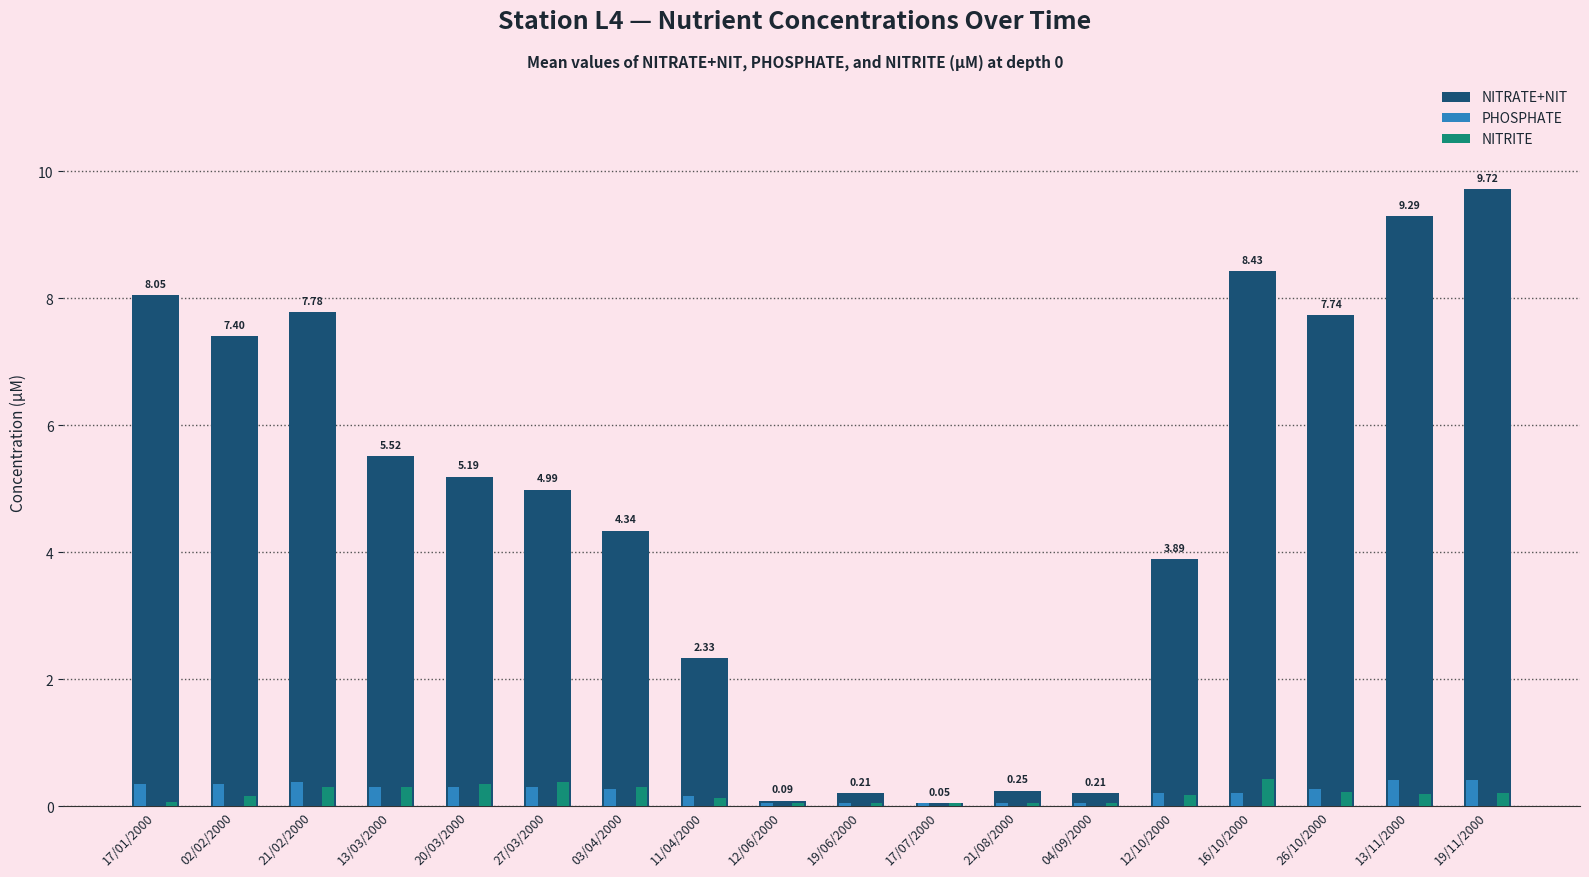

What is the label of the 8th bar from the right?

17/07/2000